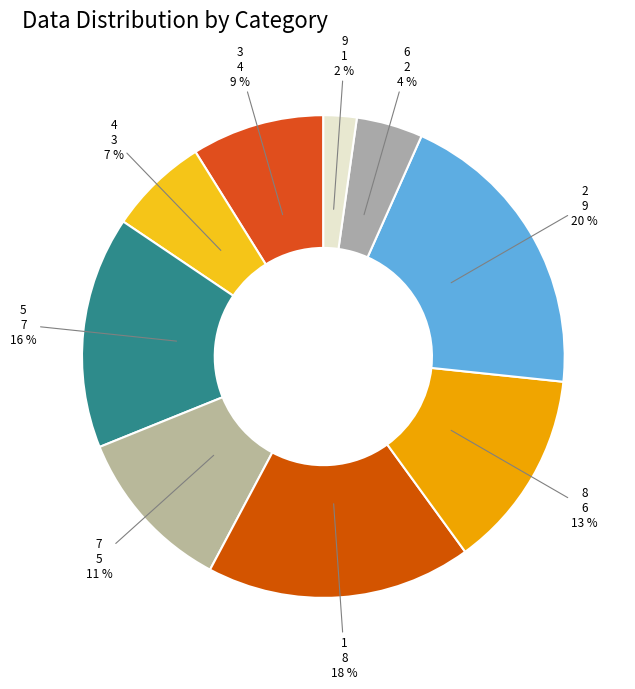

What percentage is the 5 slice, to the nearest percent?

16%